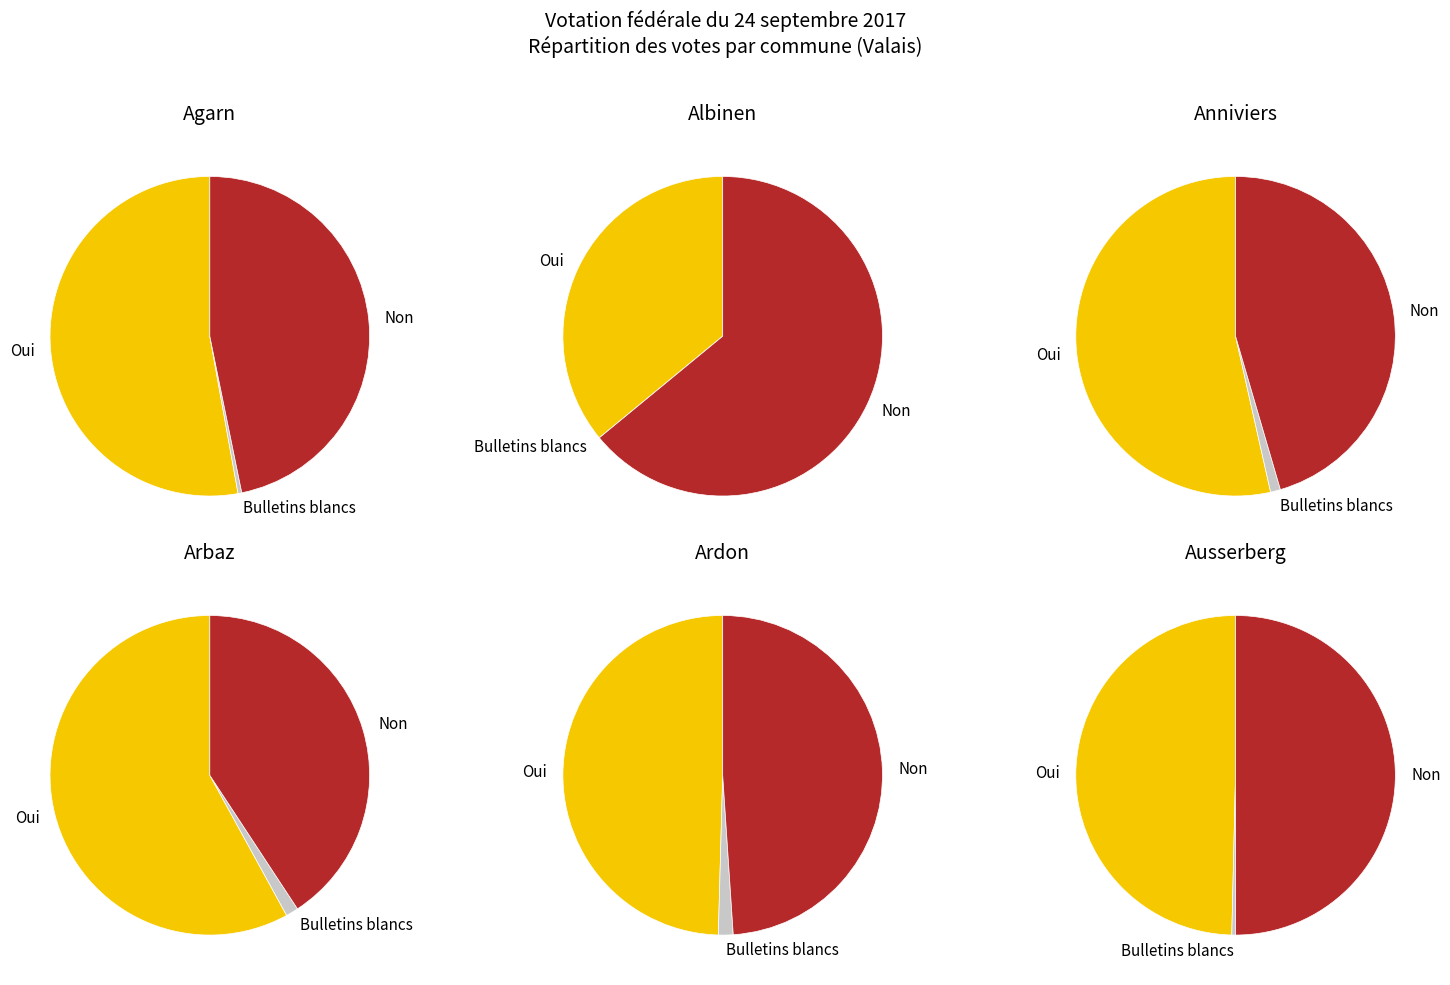

To the nearest percent, what is the difference between the Non and Bulletins blancs slice percentages?

47%